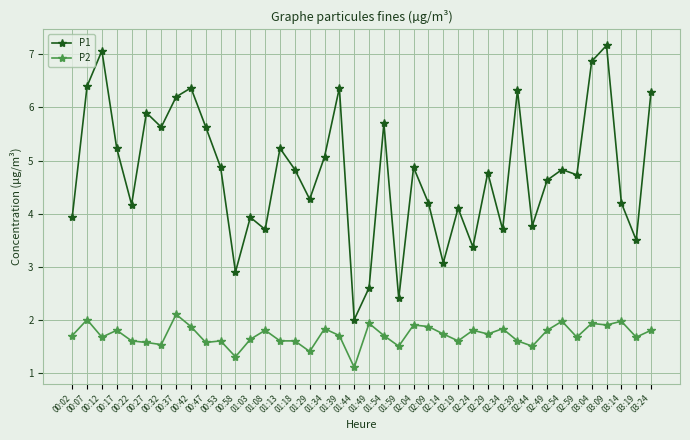

Which series has the largest range (max minus min)?

P1